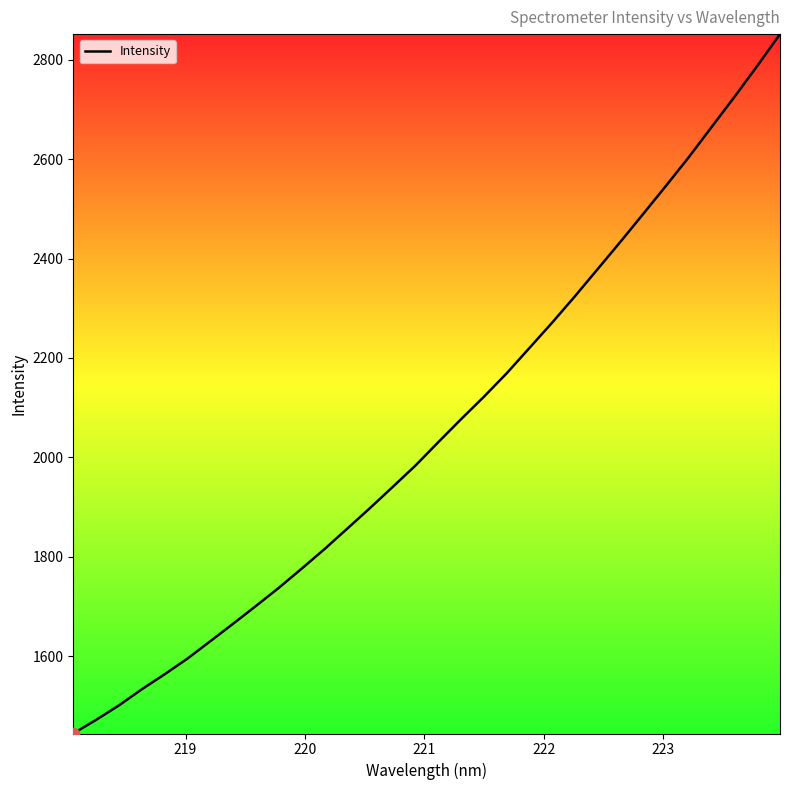

What is the difference between the maximum and minimum values?

1406.3